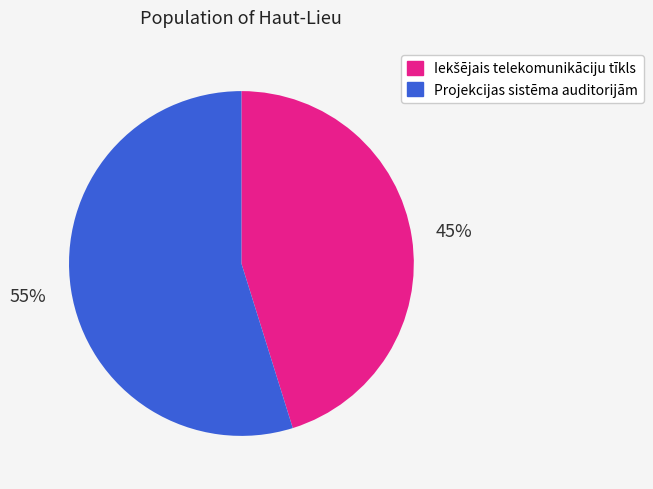

What percentage is the Projekcijas sistēma auditorijām slice, to the nearest percent?

55%